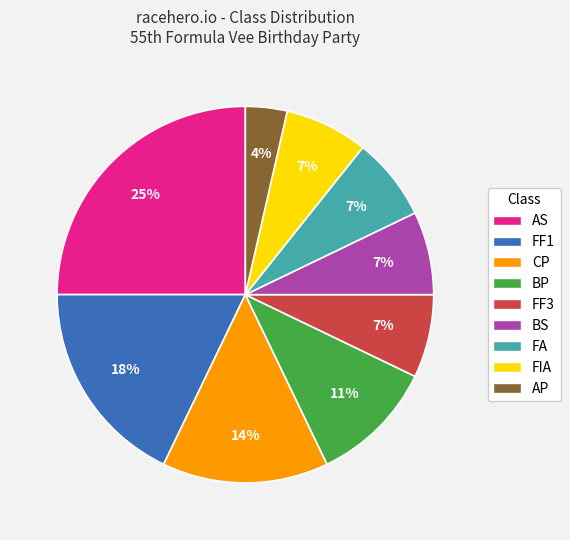

To the nearest percent, what is the combined percentage of BP and BS?

18%